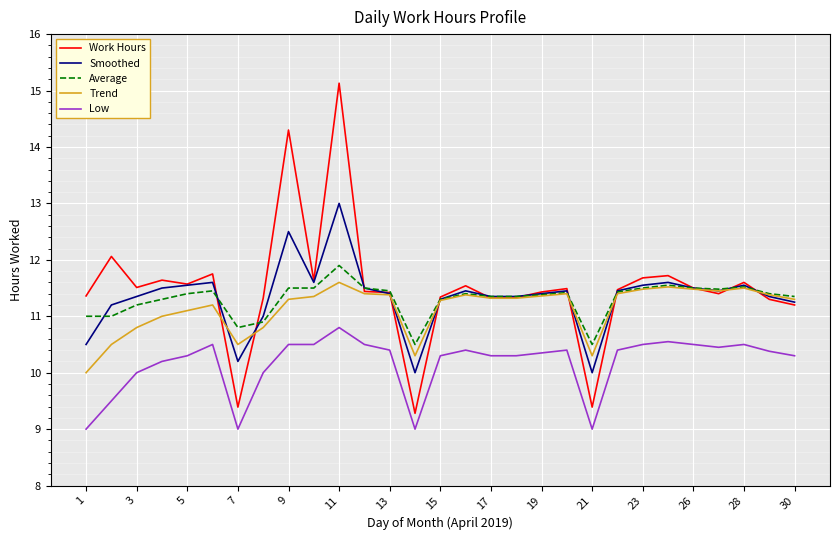

True or false: Low and Average intersect in this chart.

False